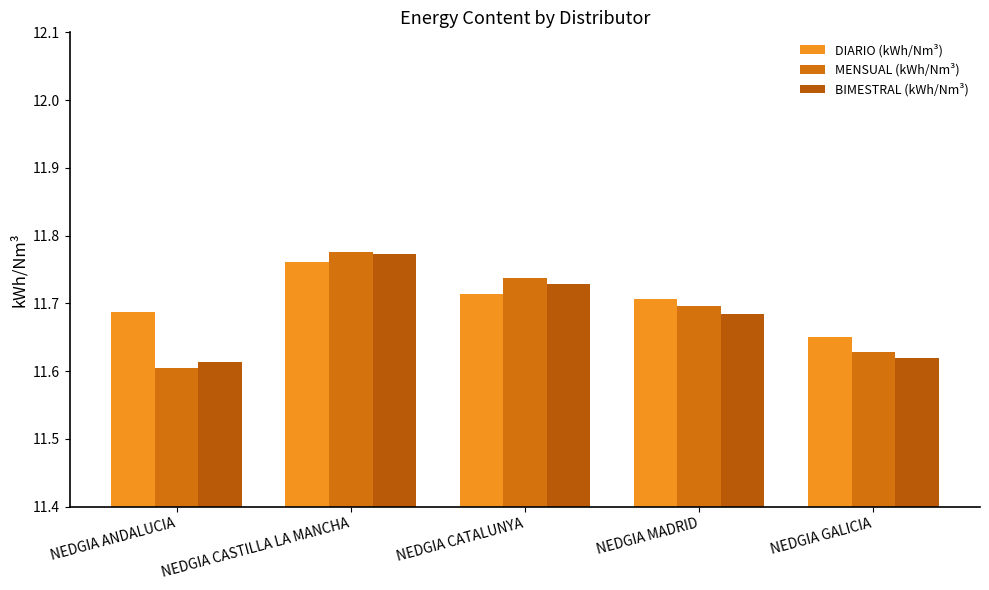

What is the sum of the MENSUAL (kWh/Nm³) values at NEDGIA GALICIA and NEDGIA ANDALUCIA?

23.2